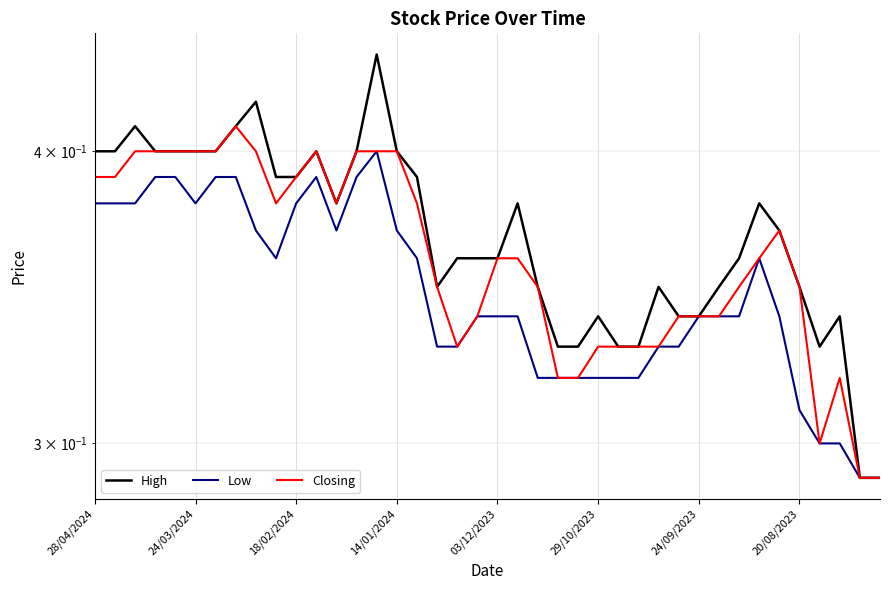

True or false: High and Low cross at least once.

False